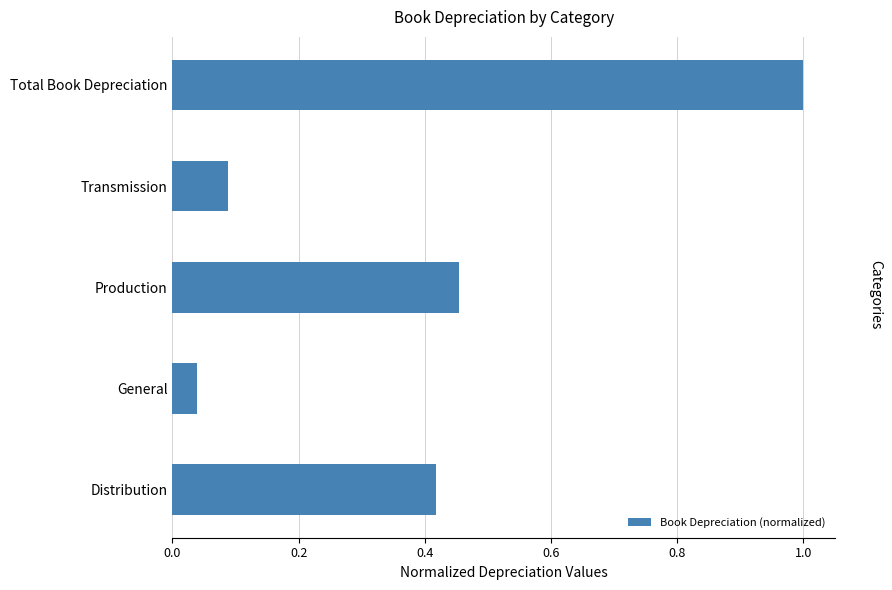

At which label is the value closest to 0?

General